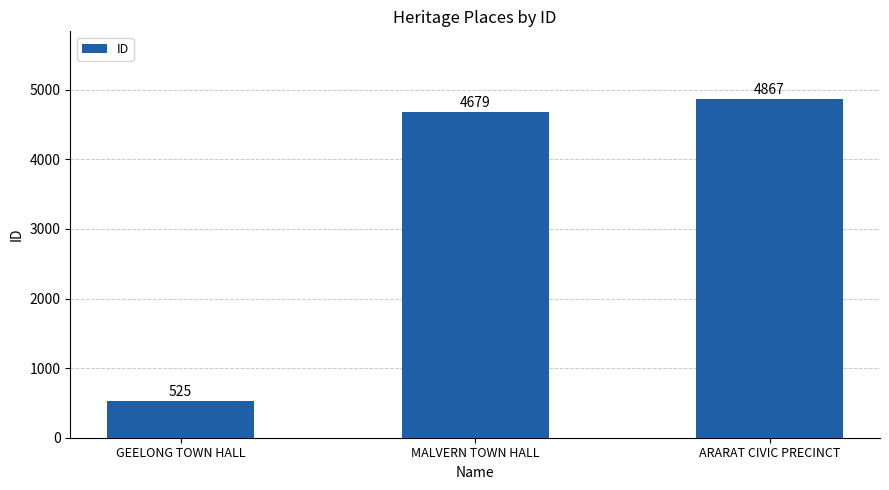

List the labels in order of value, smallest first.

GEELONG TOWN HALL, MALVERN TOWN HALL, ARARAT CIVIC PRECINCT